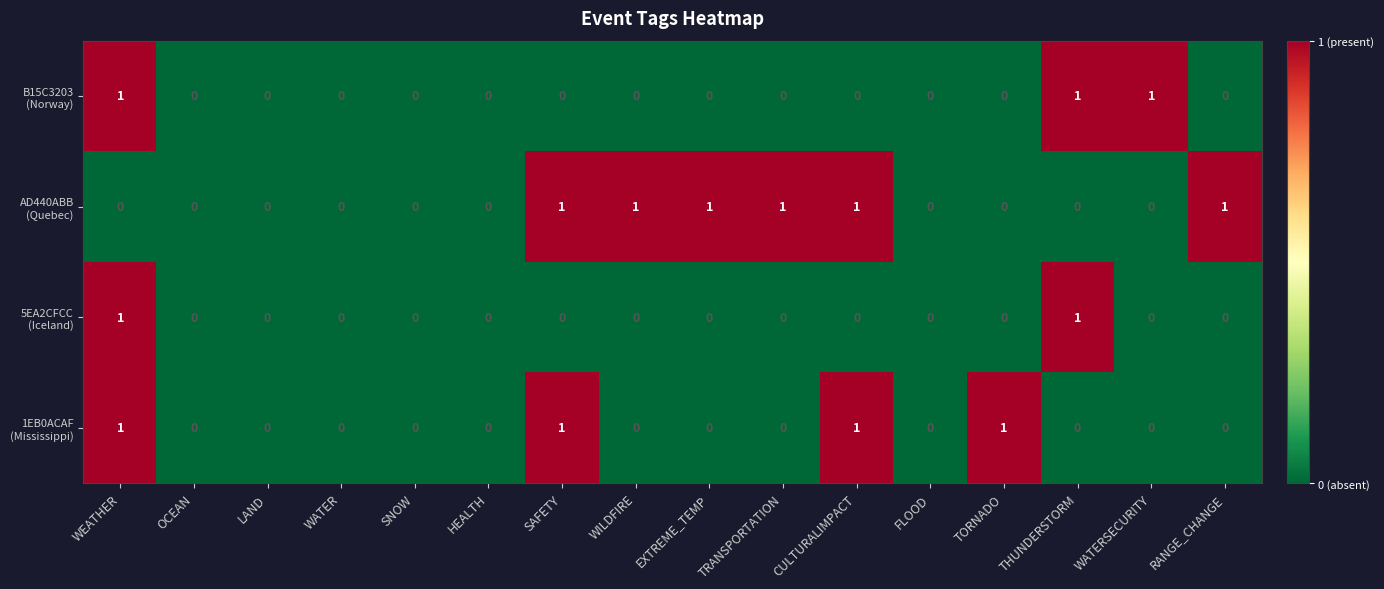

At which category is the sum across all series the highest?

WEATHER